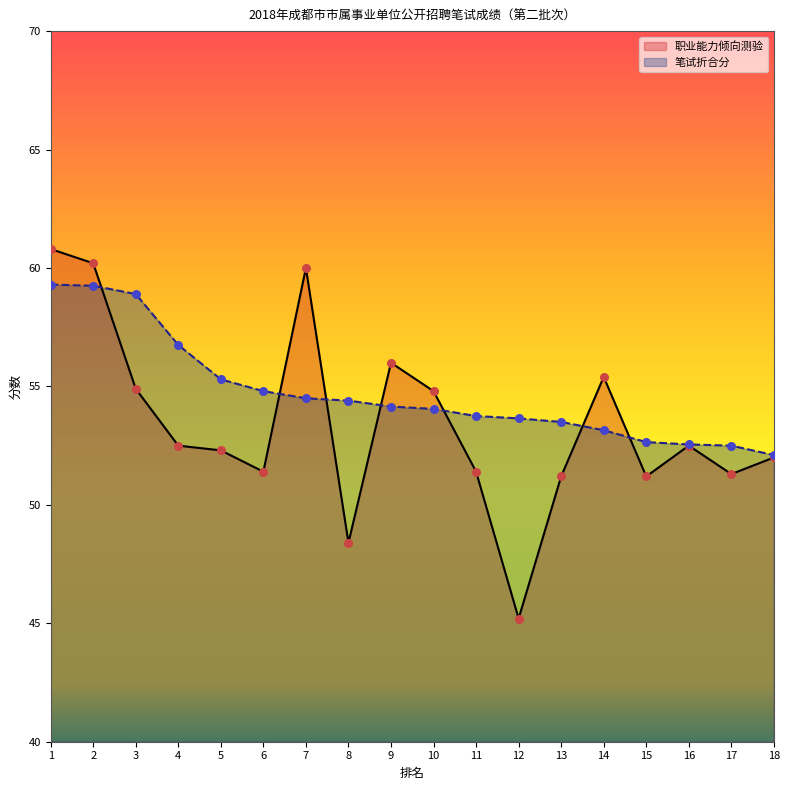

Which series contains the highest Y value?

职业能力倾向测验